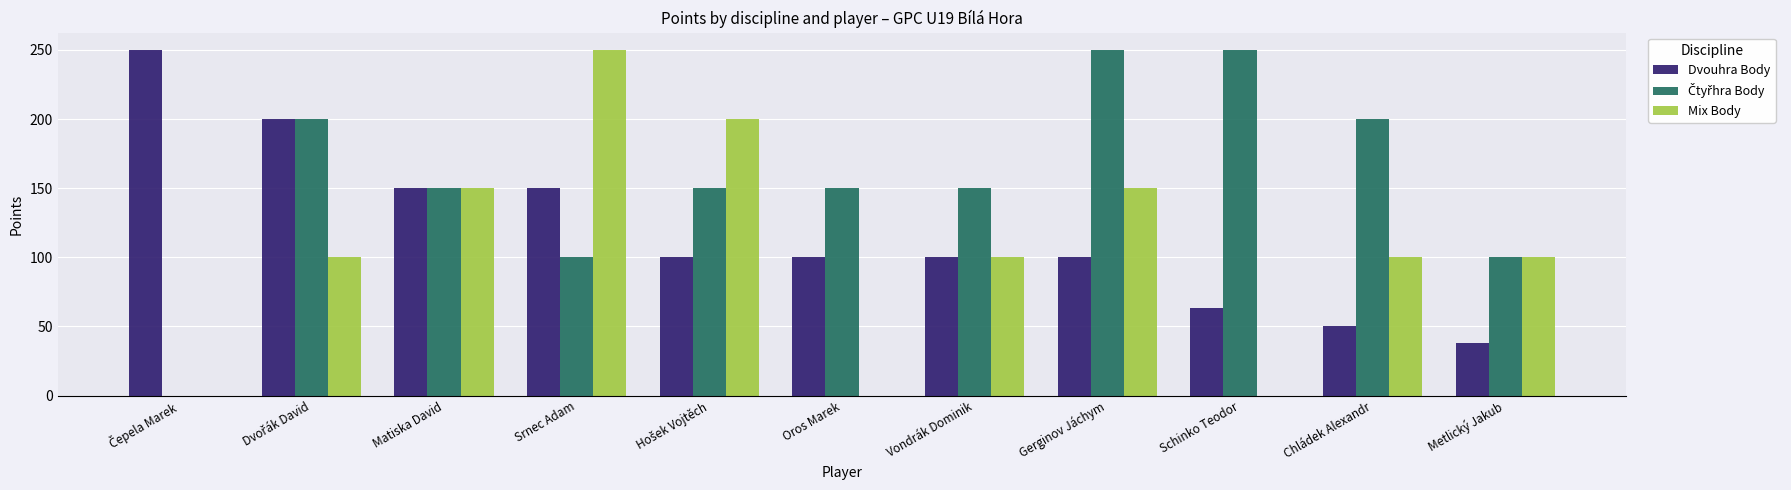

What is the greatest value displayed?

250